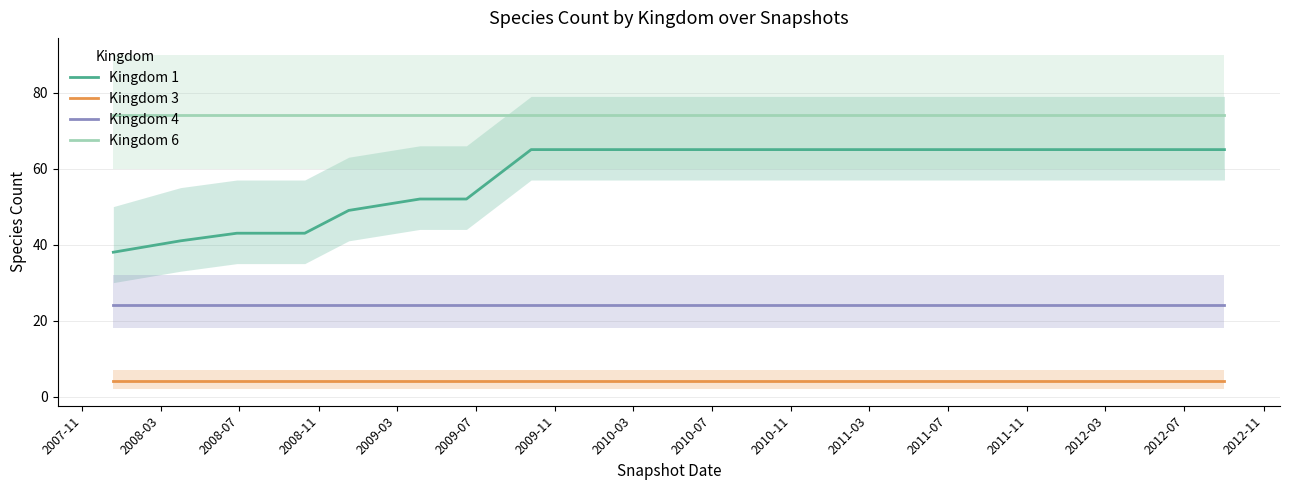

What are all the series names shown in the legend?

Kingdom 1, Kingdom 3, Kingdom 4, Kingdom 6